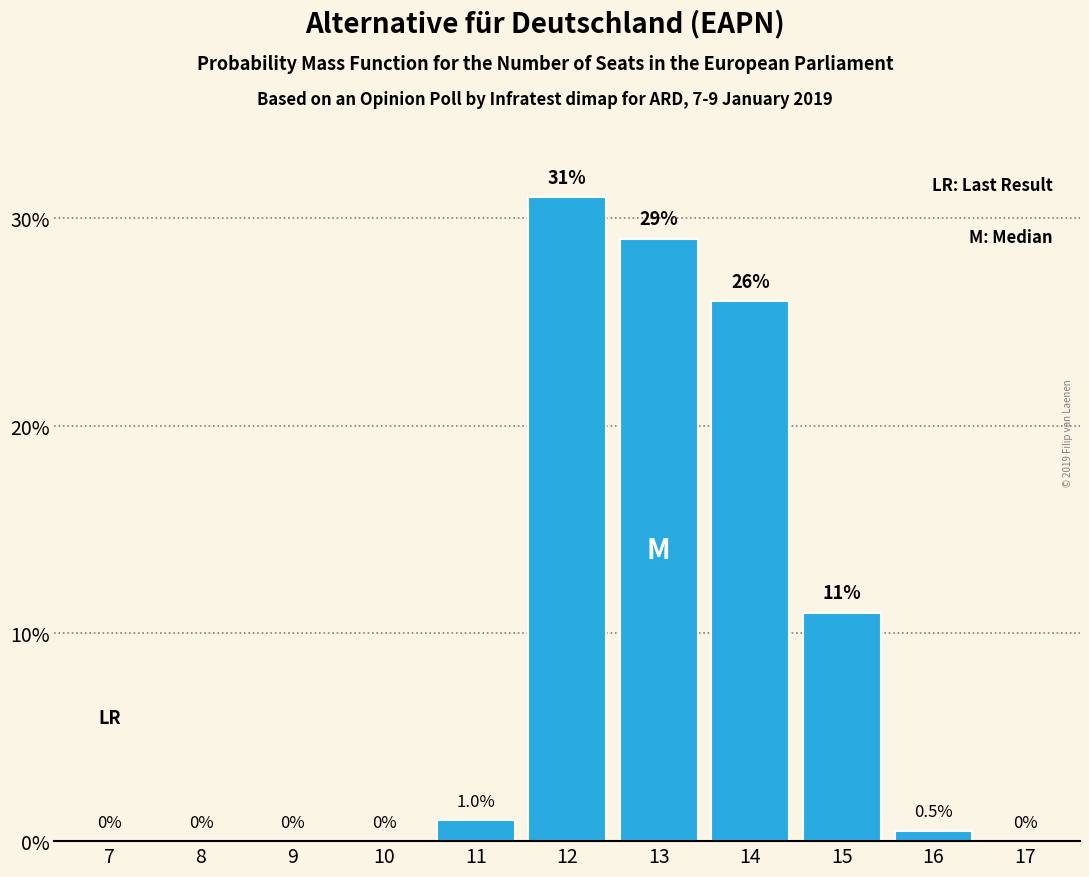

Reading left to right, transcribe all the data shown in this chart.

7=0.0	8=0.0	9=0.0	10=0.0	11=1.0	12=31.0	13=29.0	14=26.0	15=11.0	16=0.5	17=0.0